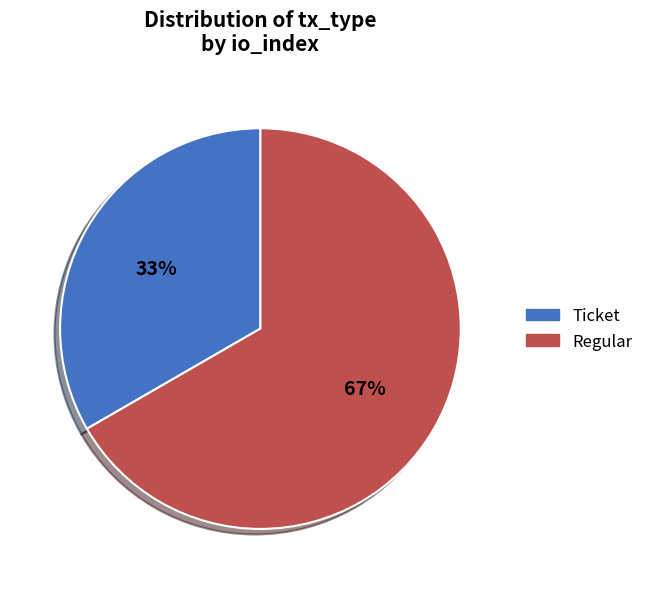

Between Regular and Ticket, which is larger?

Regular